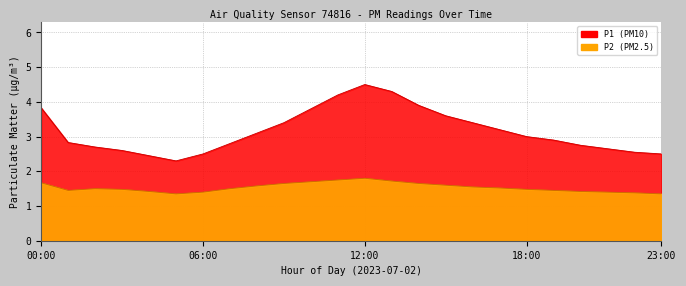

What position from the left is 05:00?

6